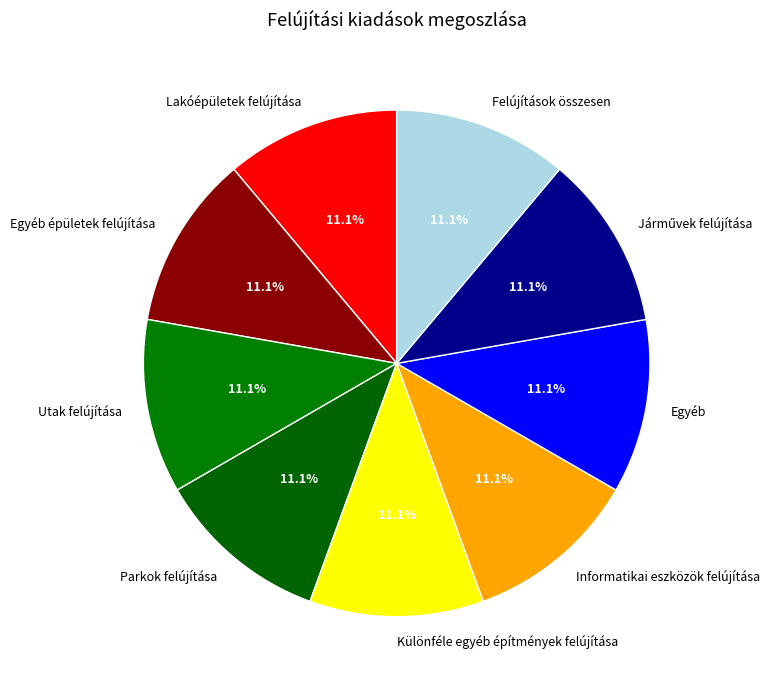

Do Lakóépületek felújítása and Informatikai eszközök felújítása together represent more than half of the pie?

No